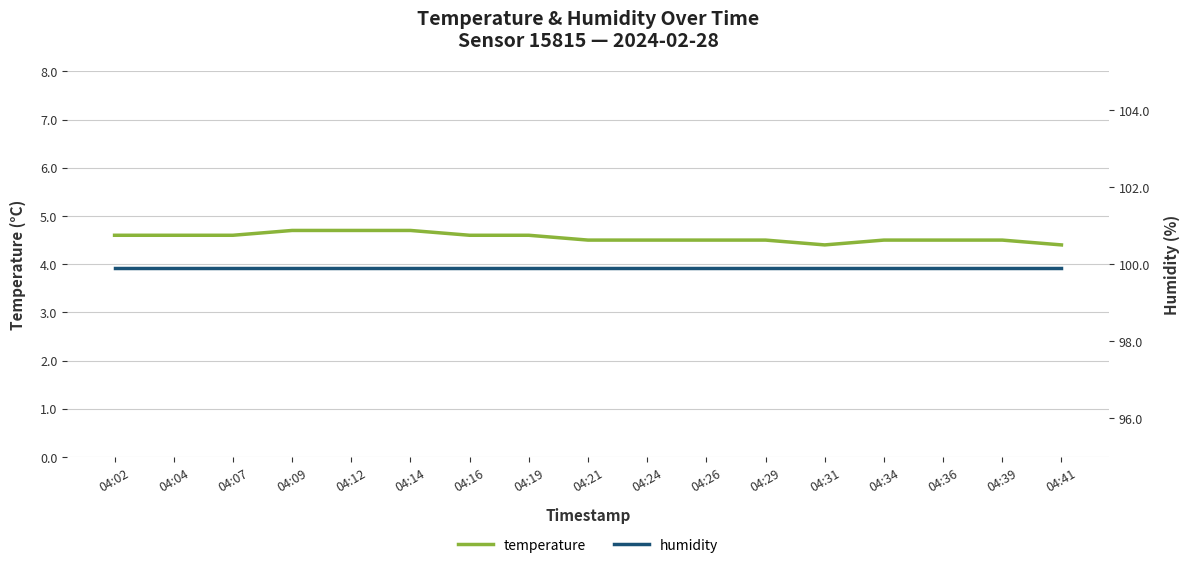

Read the temperature value at 04:24.

4.5